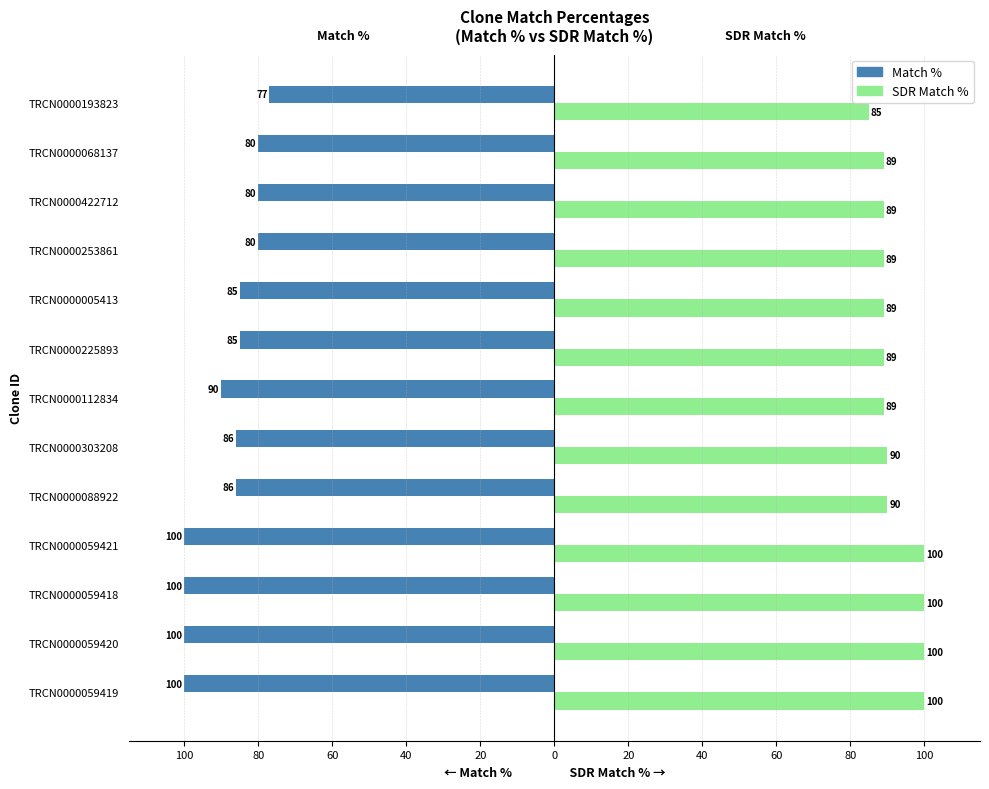

What are all the series names shown in the legend?

Match %, SDR Match %